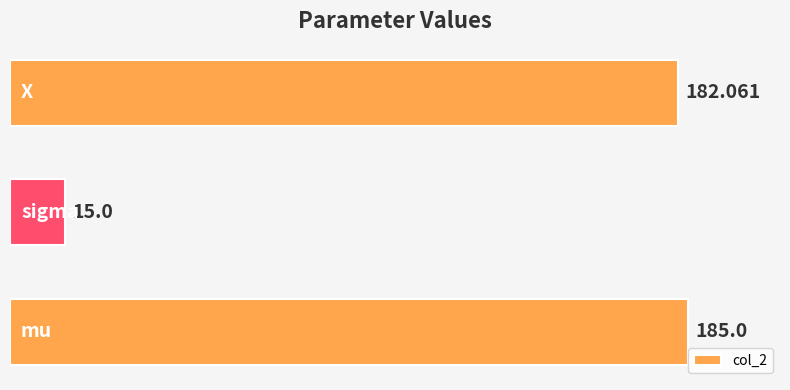

Count the number of data series in this chart.

1